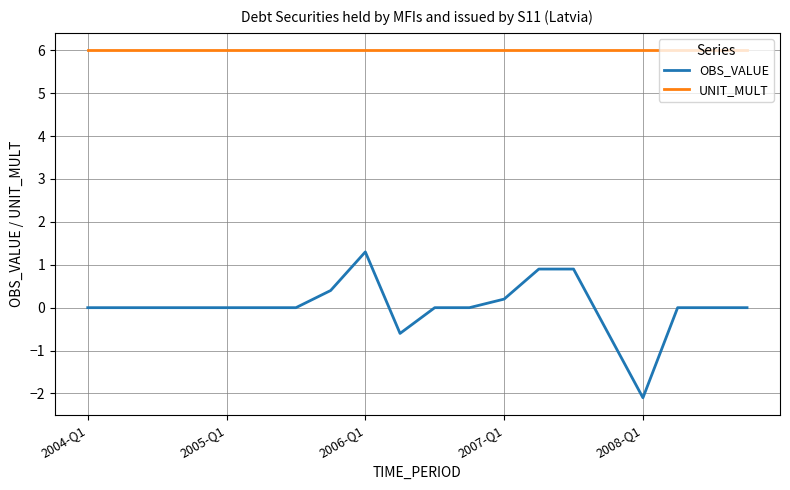

True or false: OBS_VALUE and UNIT_MULT cross at least once.

False